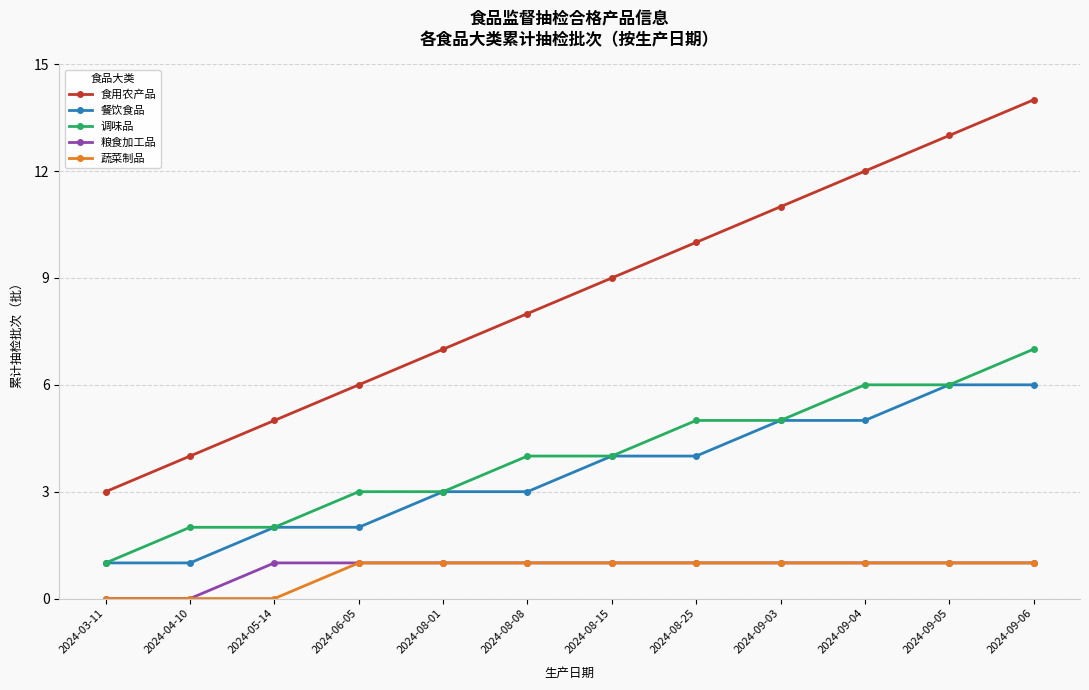

True or false: 食用农产品 has more than 1 points higher than both neighbors.

False